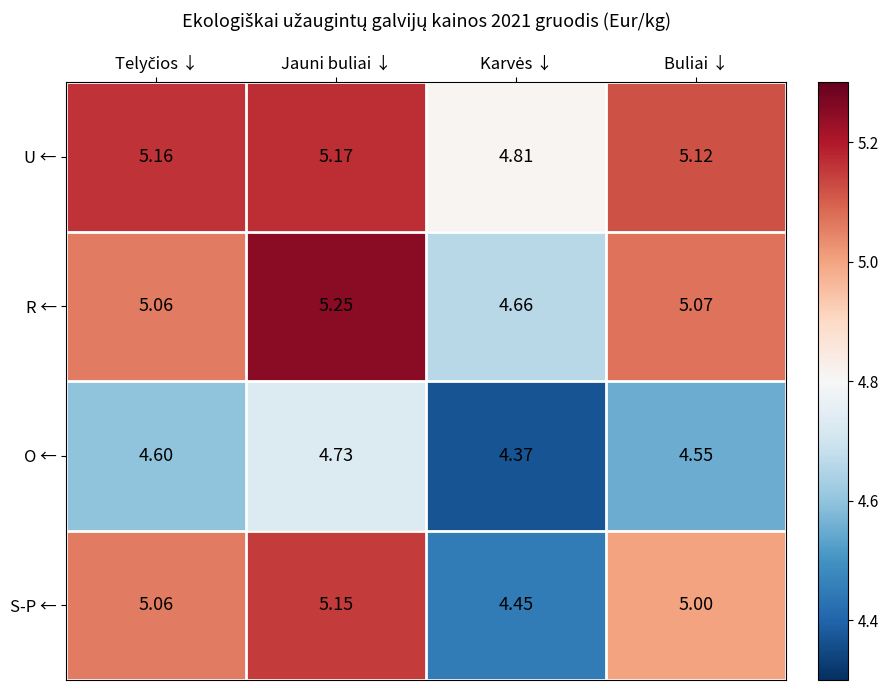

Which series has the widest spread of values?

S-P ←